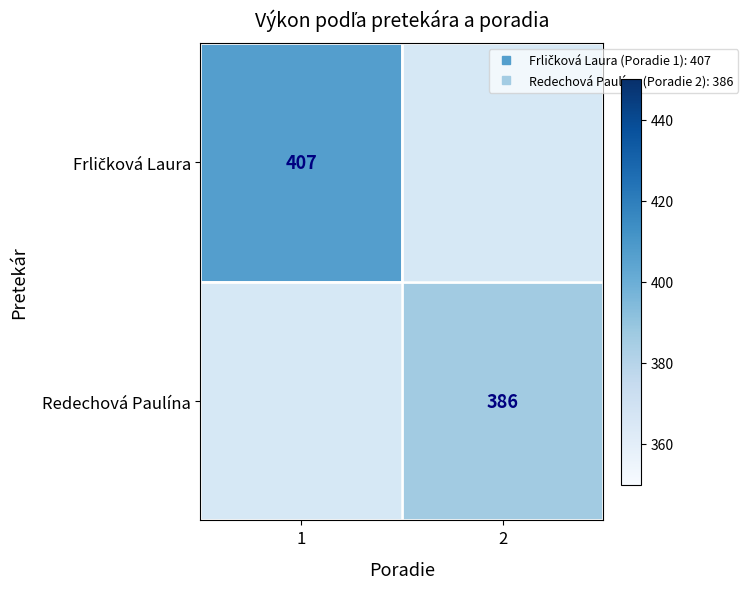

Rank the series by their average value, from lowest to highest.

Frličková Laura, Redechová Paulína